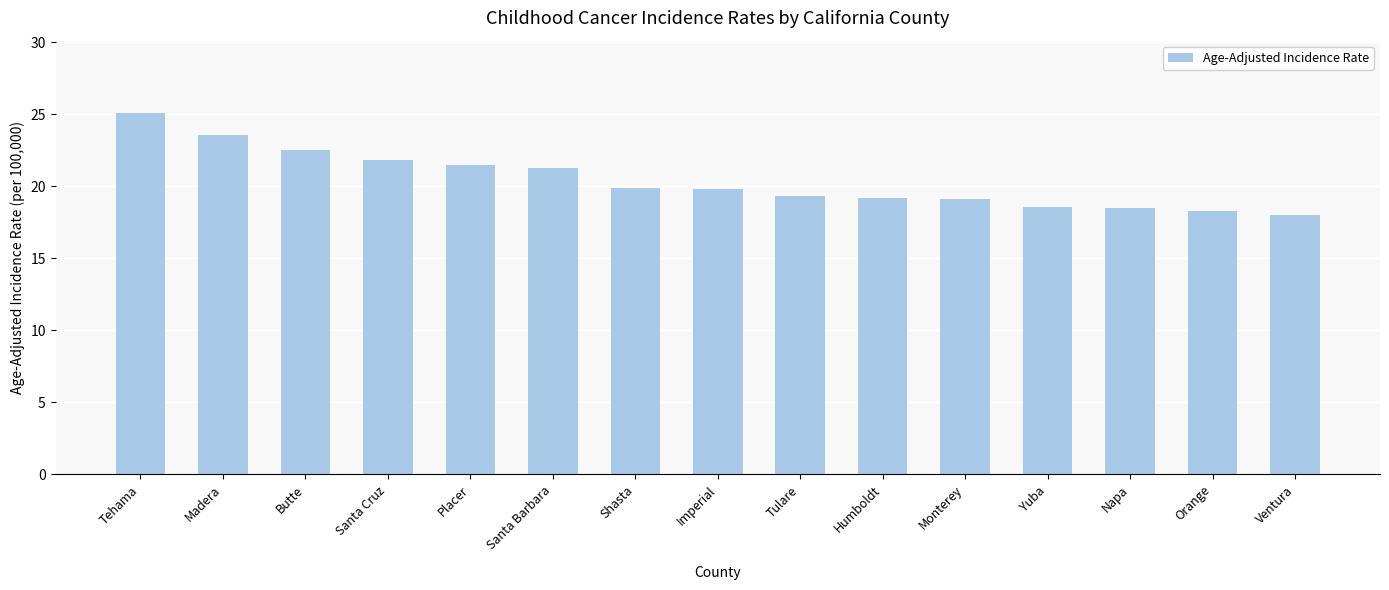

How many bars are there in total?

15